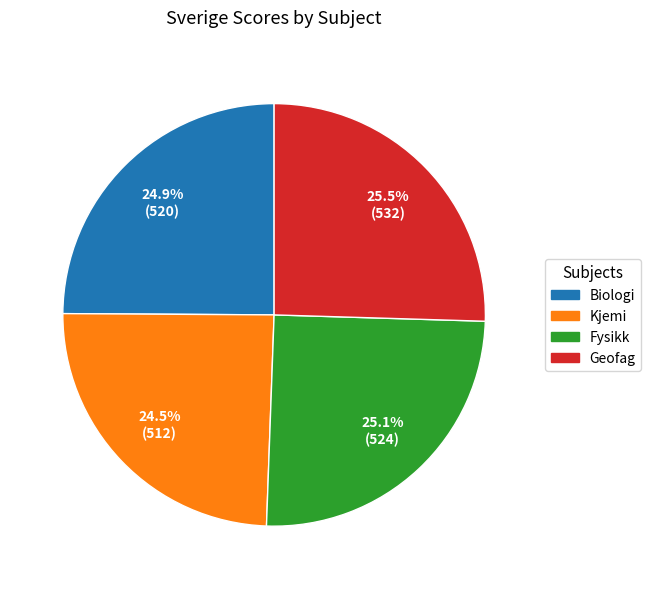

What percentage is the Biologi slice, to the nearest percent?

25%